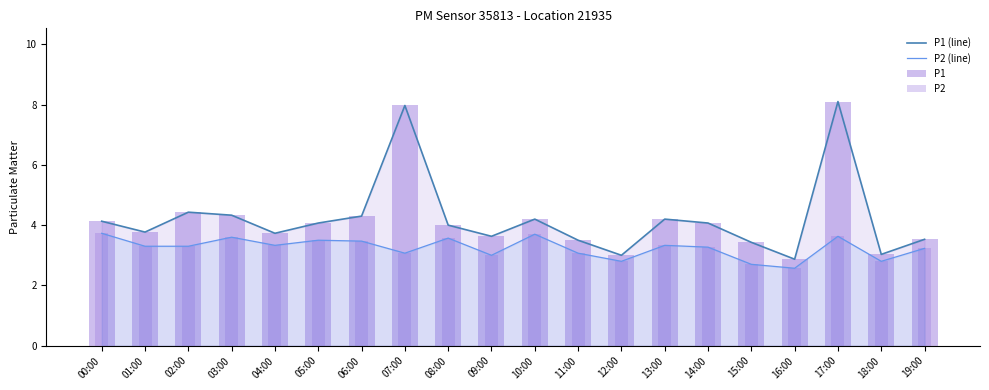

What is the value of the P1 bar at the 20th from the left?

3.5